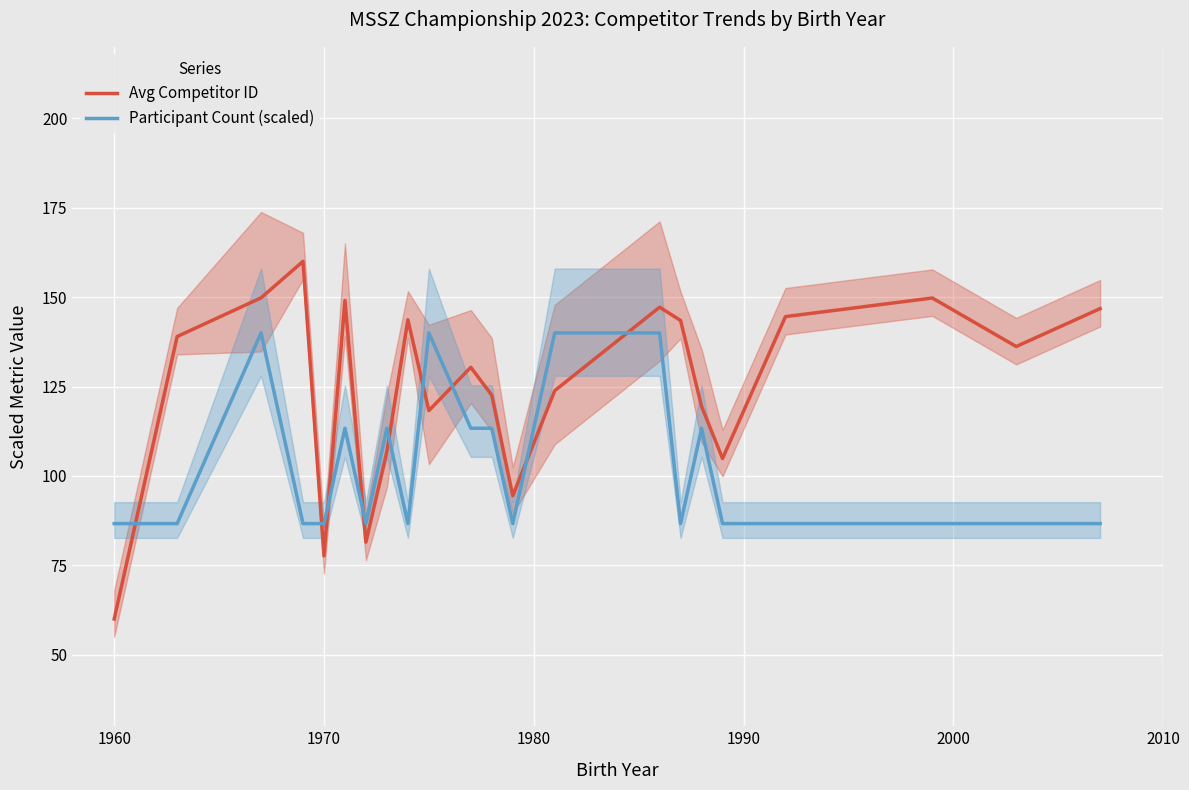

True or false: Avg Competitor ID and Participant Count (scaled) intersect in this chart.

True